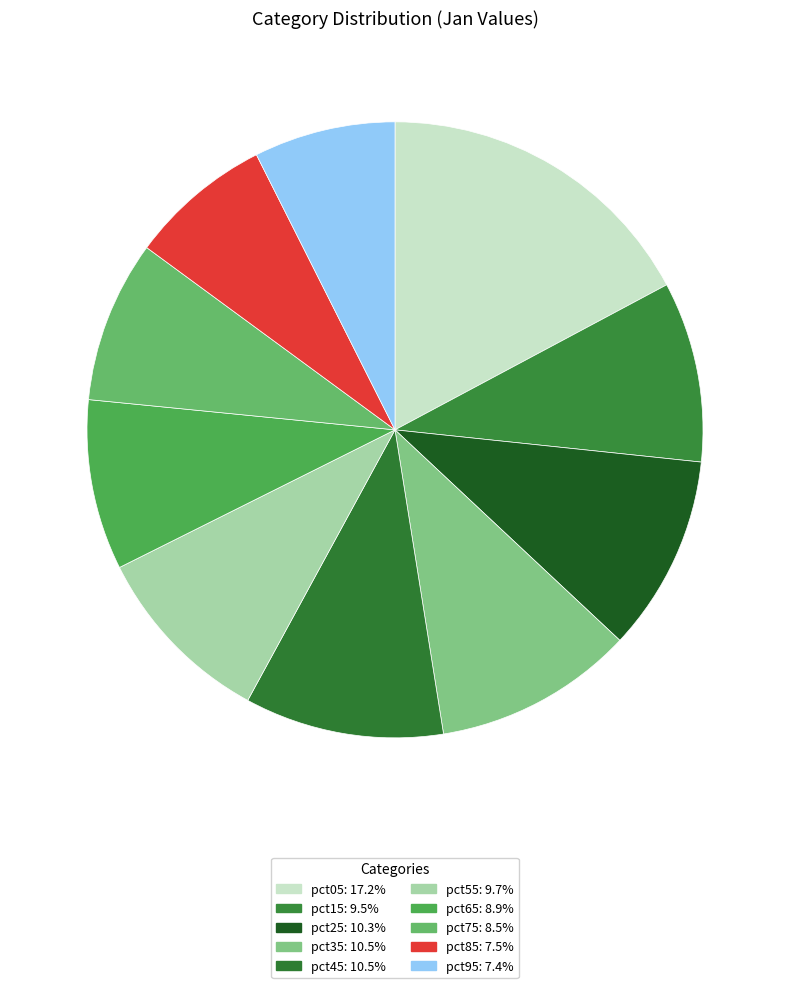

Which slice is the smallest?

pct95